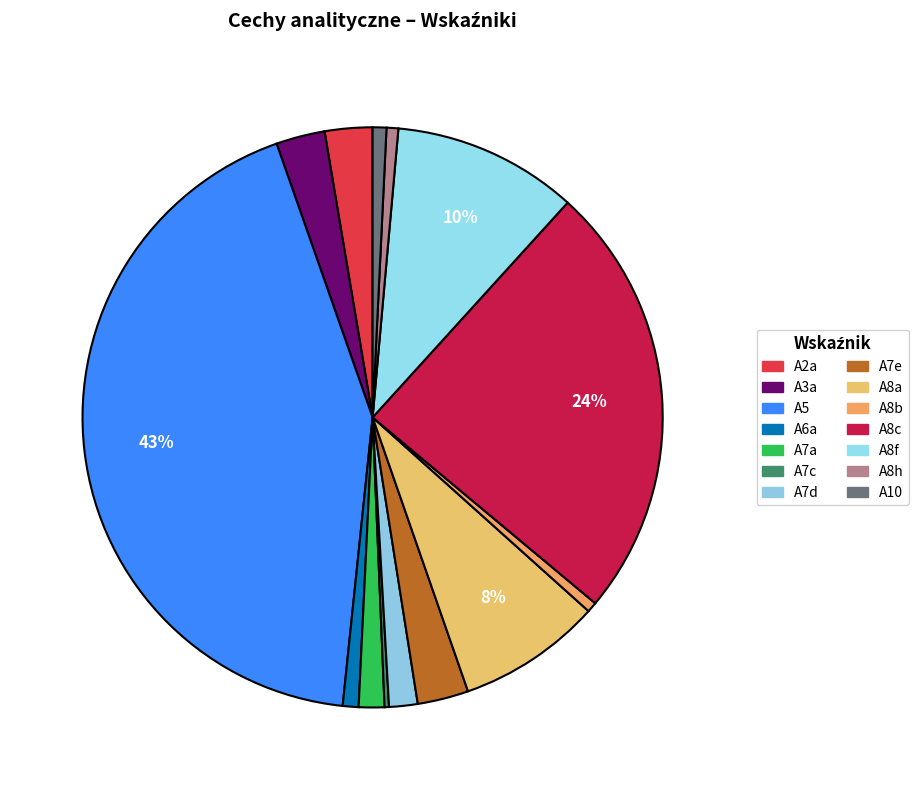

What is the change in value from A5 to A8a?

-79.1